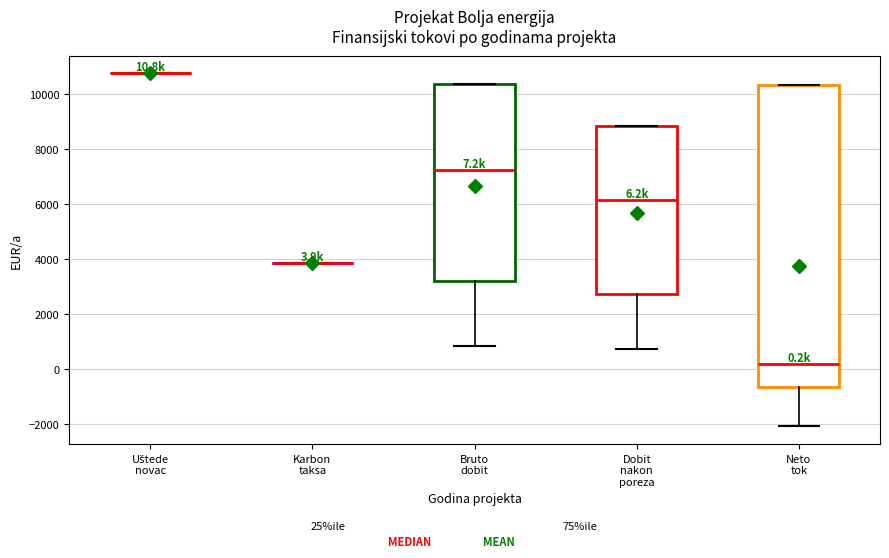

Comparing the boxes themselves (not the whiskers), which one is the tallest?

Neto tok